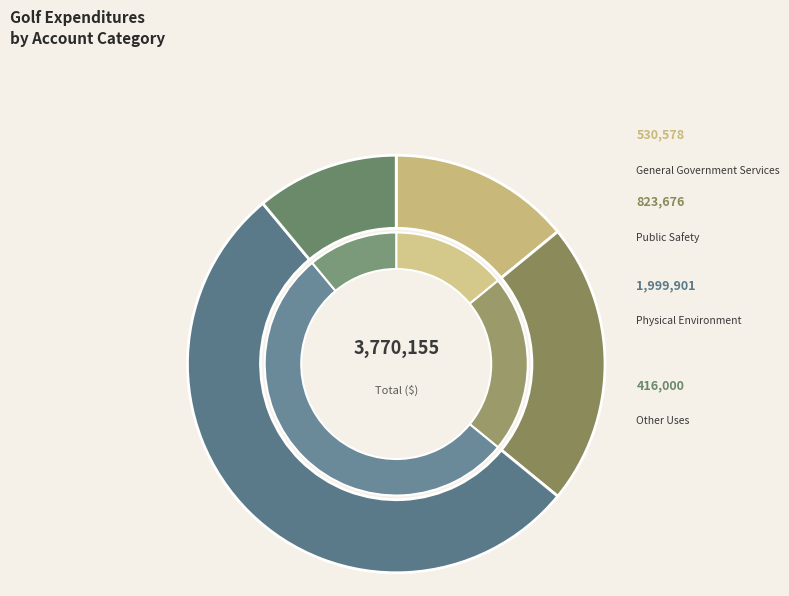

To the nearest percent, what is the combined percentage of General Government Services and Physical Environment?

67%